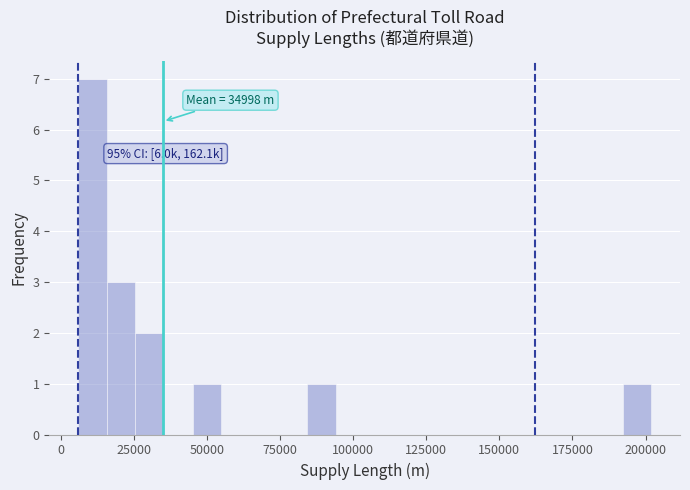

Around what value on the x-axis is the tallest bar? Give the approximate position of its centre, as read against the axis.

10000